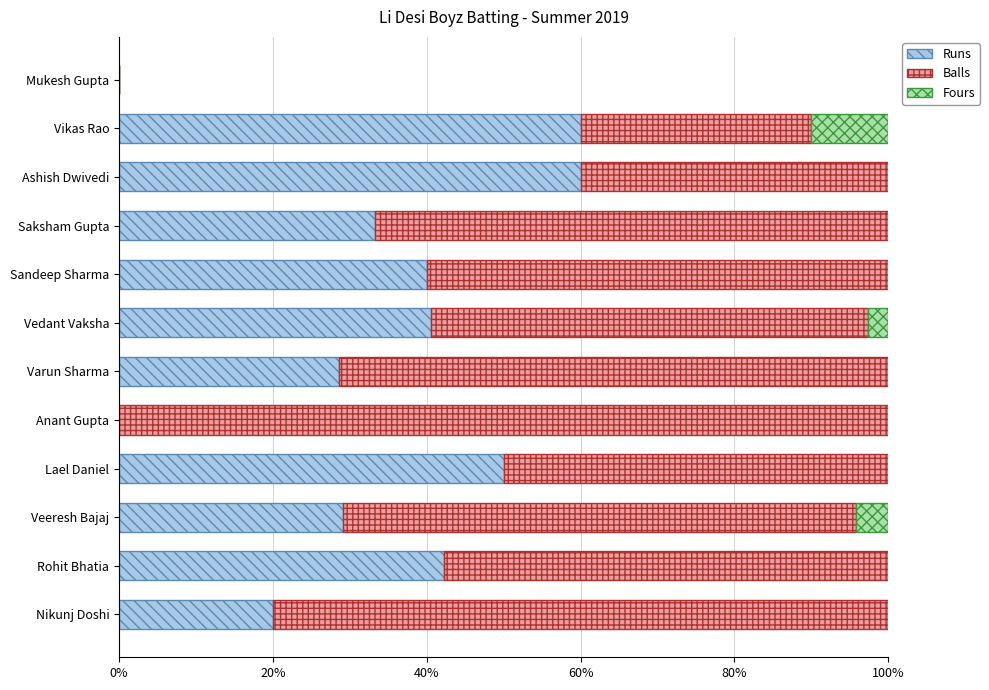

What is the highest value of the Runs series?

60.0